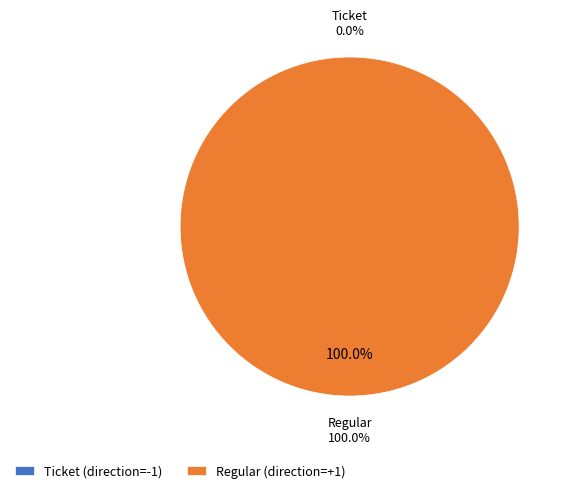

Which category has the biggest portion of the pie?

Regular (io_index=2)